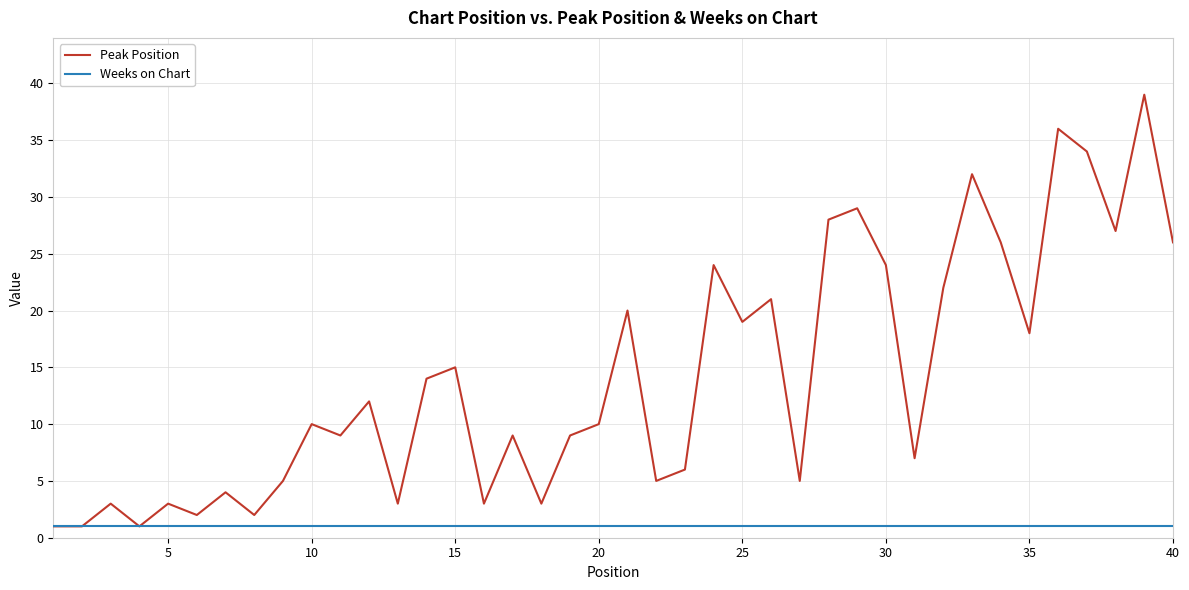

Rank the series by their average value, from highest to lowest.

Peak Position, Weeks on Chart